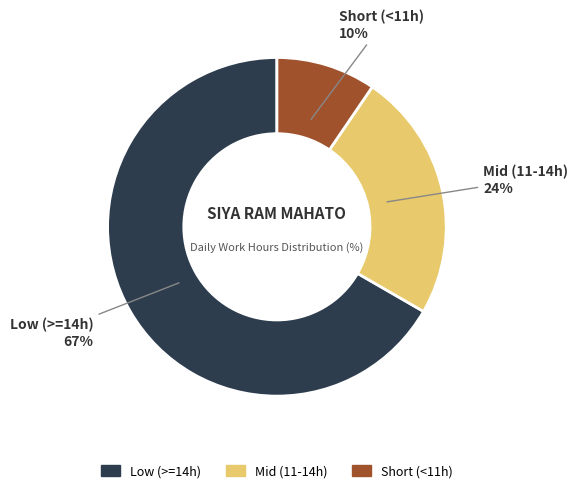

To the nearest percent, what is the average slice percentage?

33%